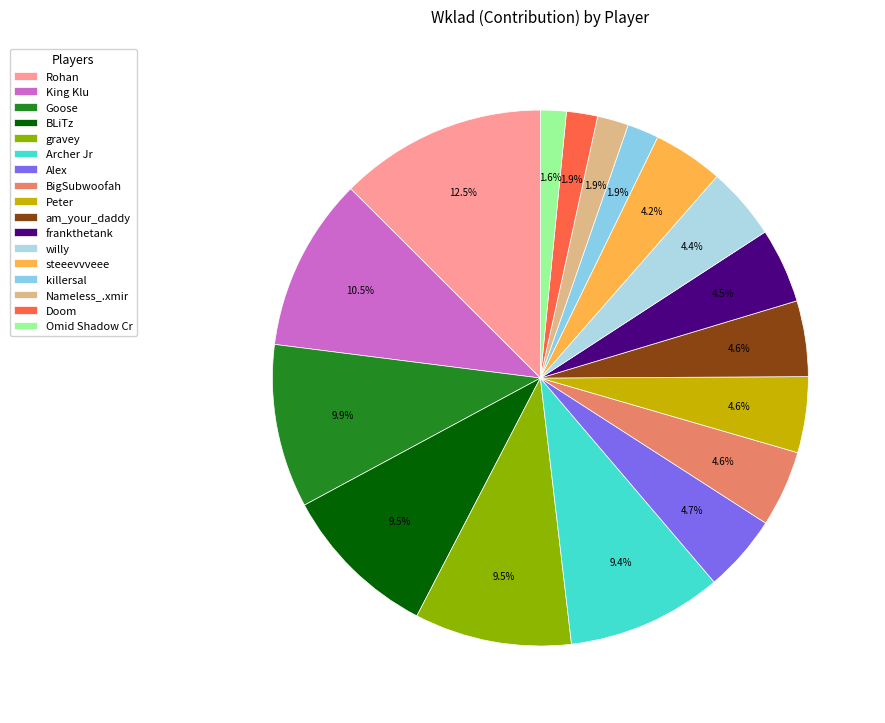

Is BigSubwoofah the majority of the pie?

No